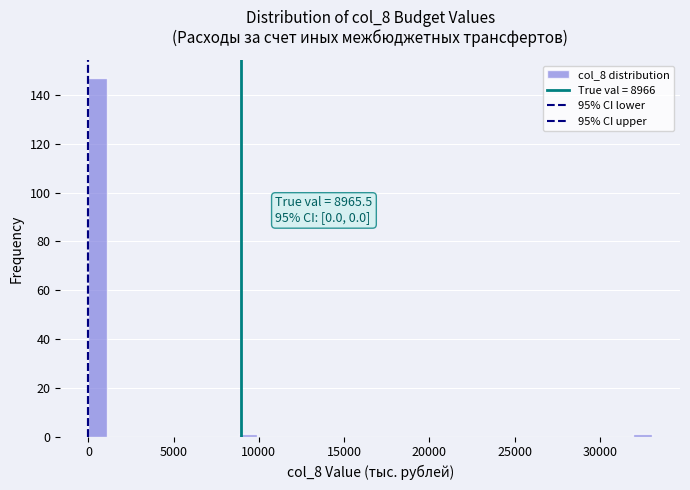

Read against the x-axis, roughly where is the centre of the tallest bar?

500